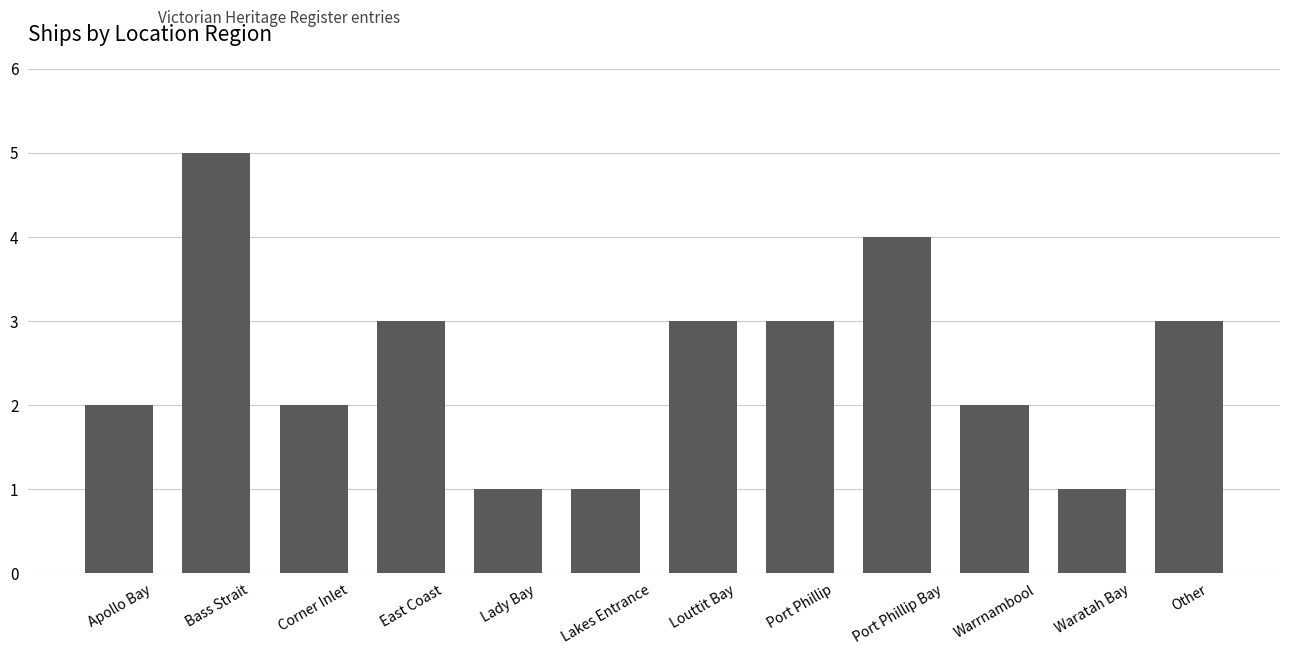

Which label corresponds to the largest value in the chart?

Bass Strait